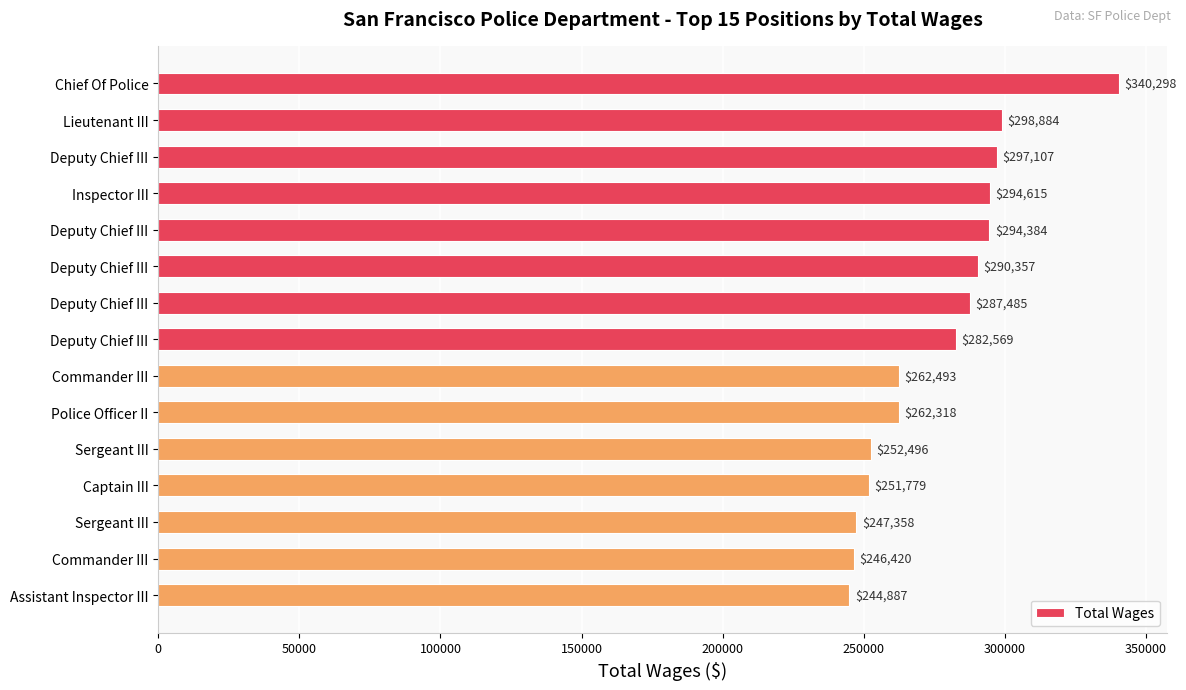

What is the smallest value displayed?

244887